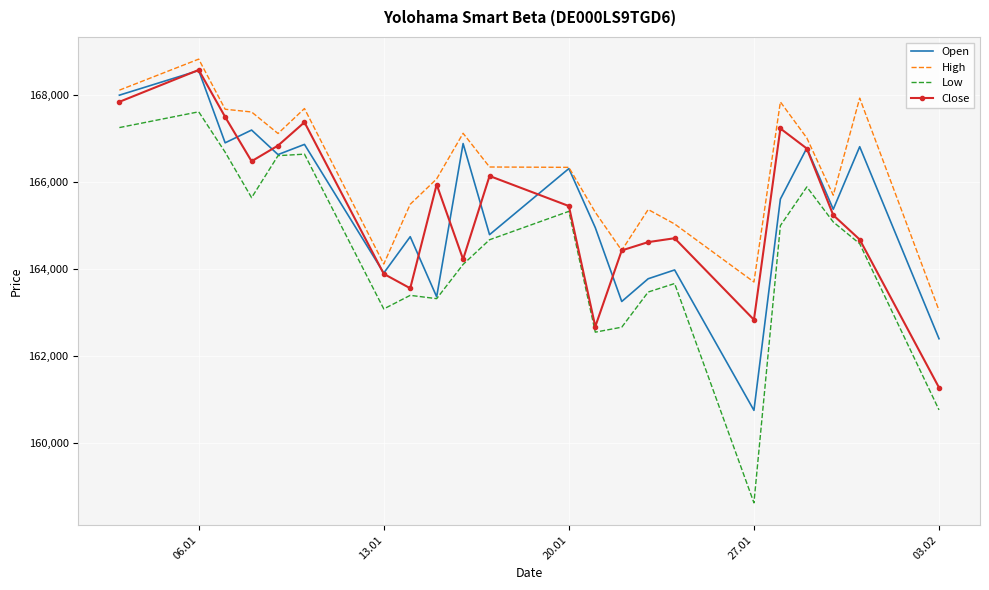

True or false: Low and High cross at least once.

False